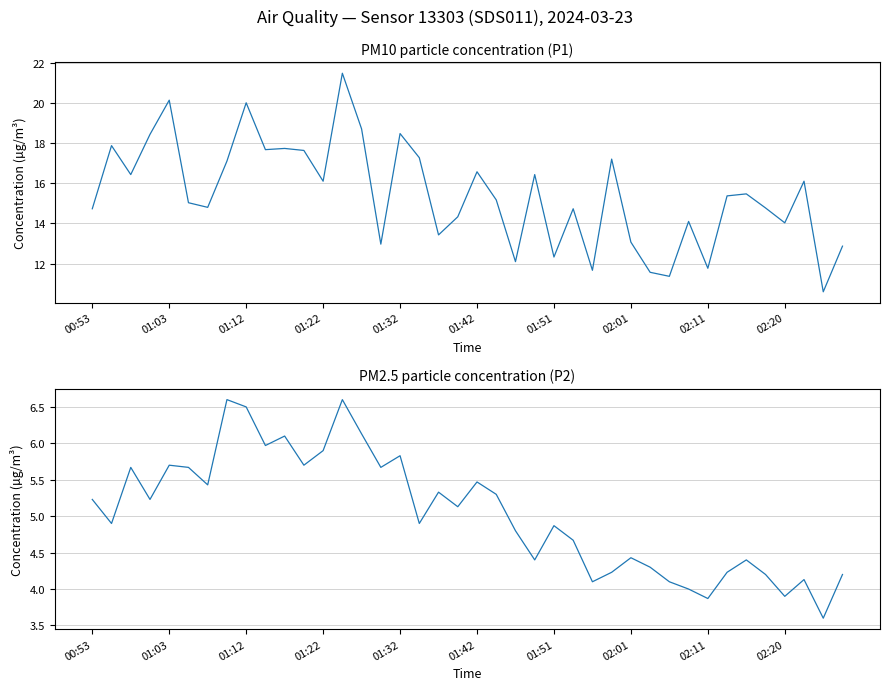

At which label does P1 first exceed 15?

01:03